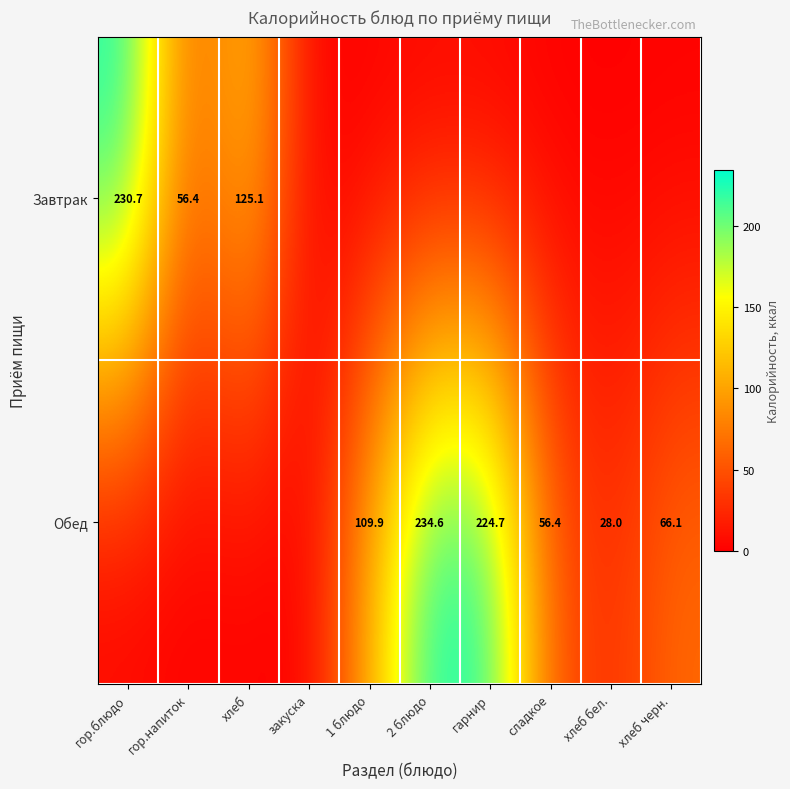

Is the value of Обед at сладкое greater than the value of Завтрак at гор.блюдо?

No